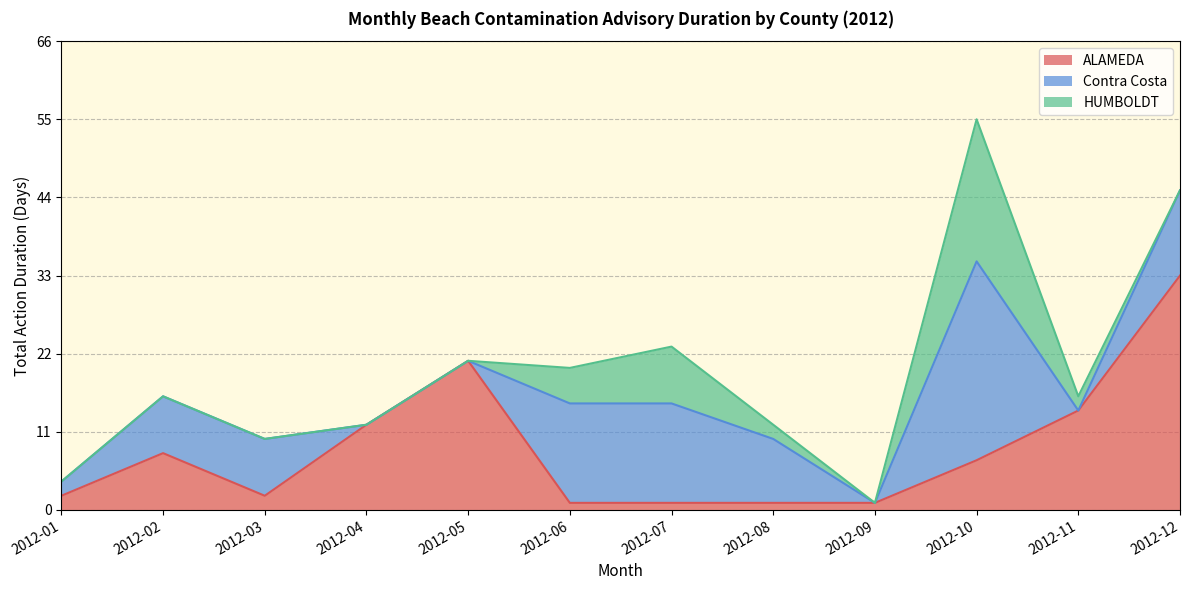

What is the minimum value shown in the chart?

1